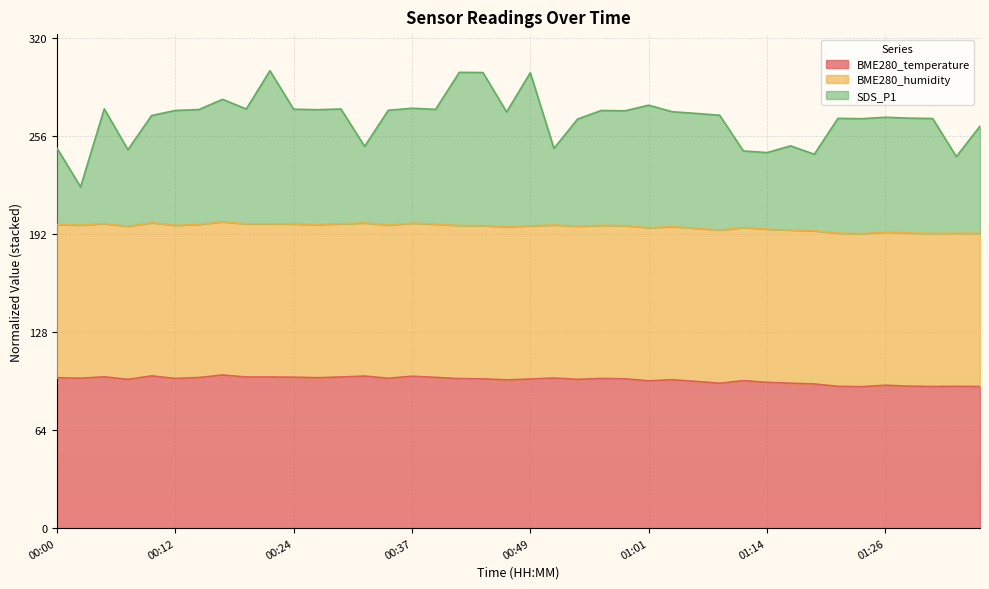

Which series has the widest spread of values?

SDS_P1